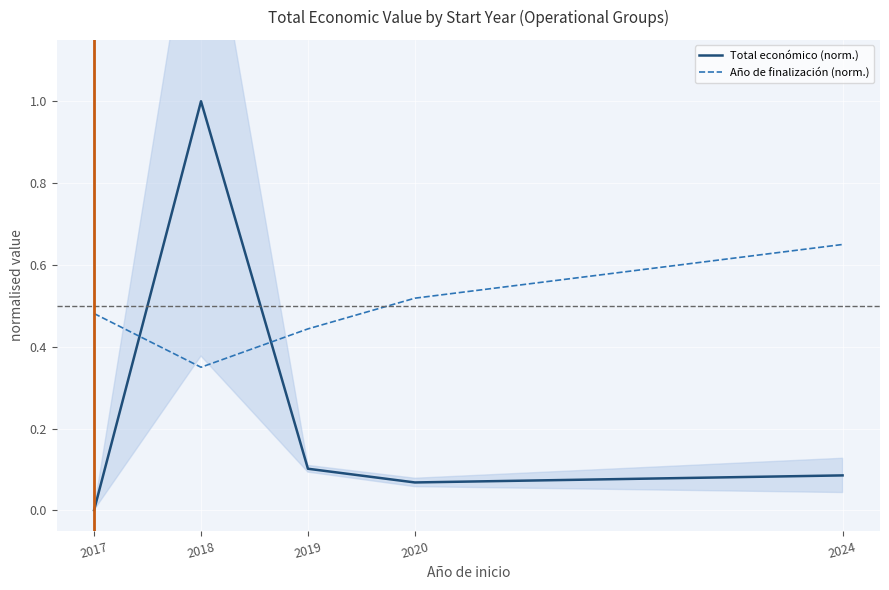

Where is Año de finalización (norm.) nearest to the value 0?

2018